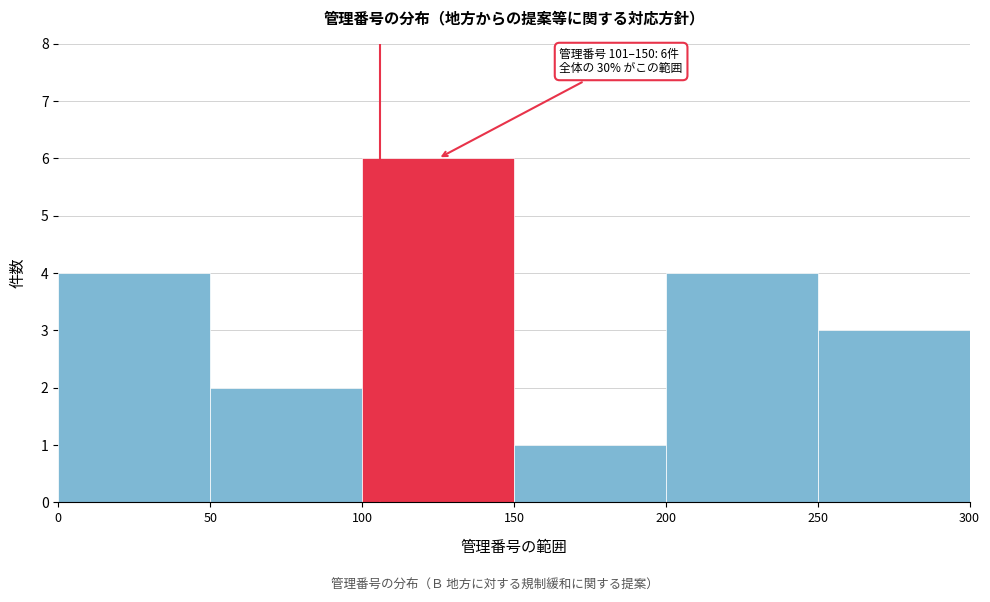

Over which range of the x-axis is the bar tallest?

100 to 150